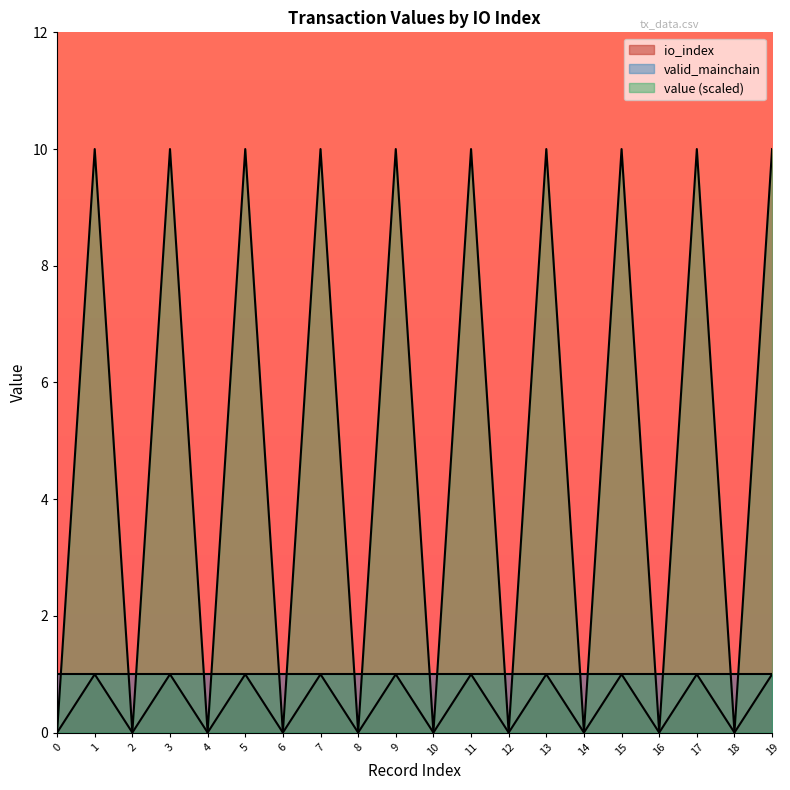

Rank the categories by io_index value from lowest to highest.

0, 2, 4, 6, 8, 10, 12, 14, 16, 18, 1, 3, 5, 7, 9, 11, 13, 15, 17, 19